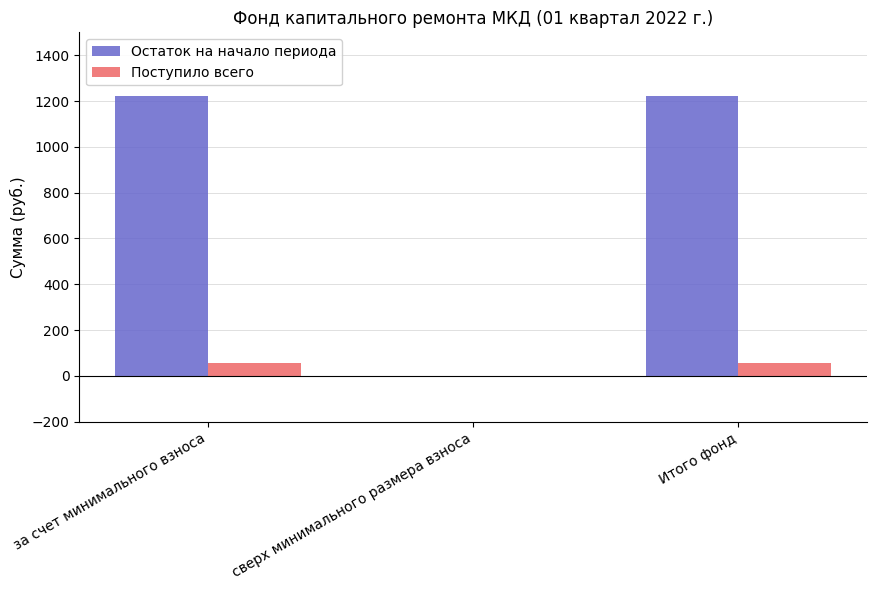

Between за счет минимального взноса and сверх минимального размера взноса, which series saw the biggest shift?

Остаток на начало периода